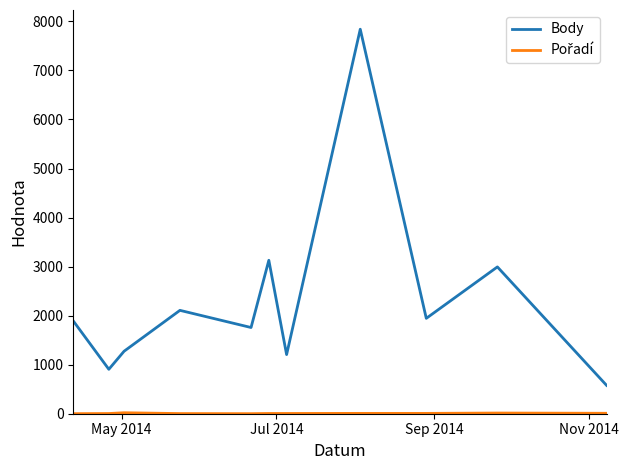

What is the difference between the maximum and minimum values in the Body series?

7263